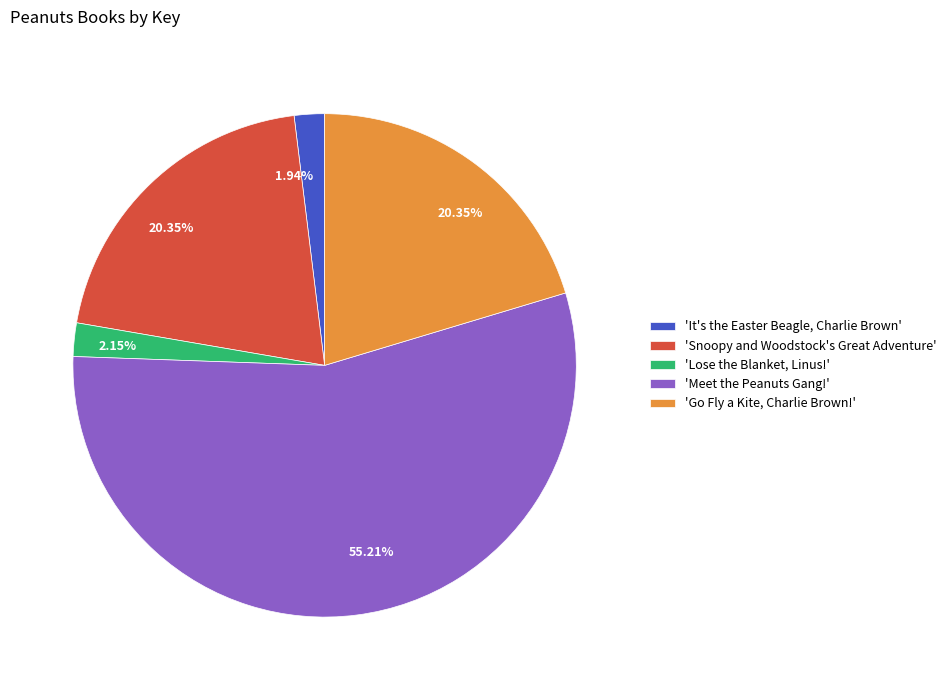

Approximately how many times larger is the value at 'Lose the Blanket, Linus!' compared to 'It's the Easter Beagle, Charlie Brown'?

1.1